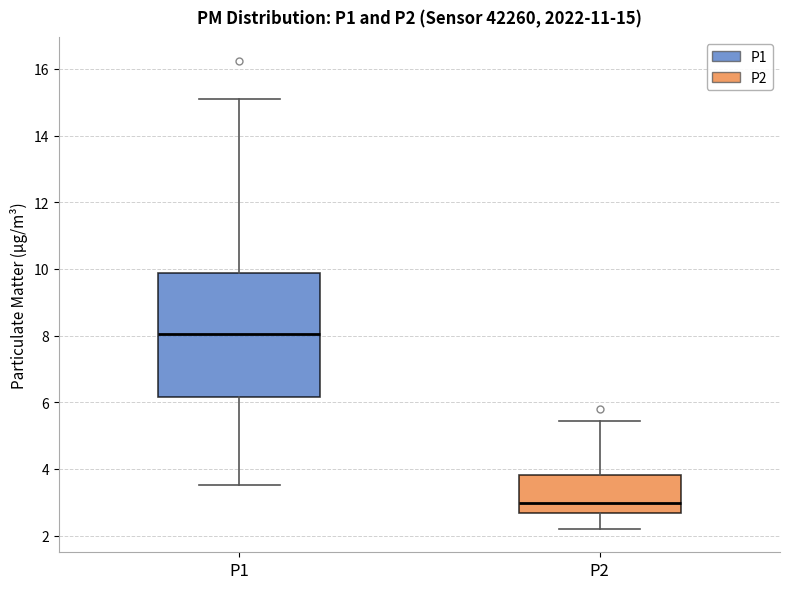

Comparing the boxes themselves (not the whiskers), which one is the tallest?

P1